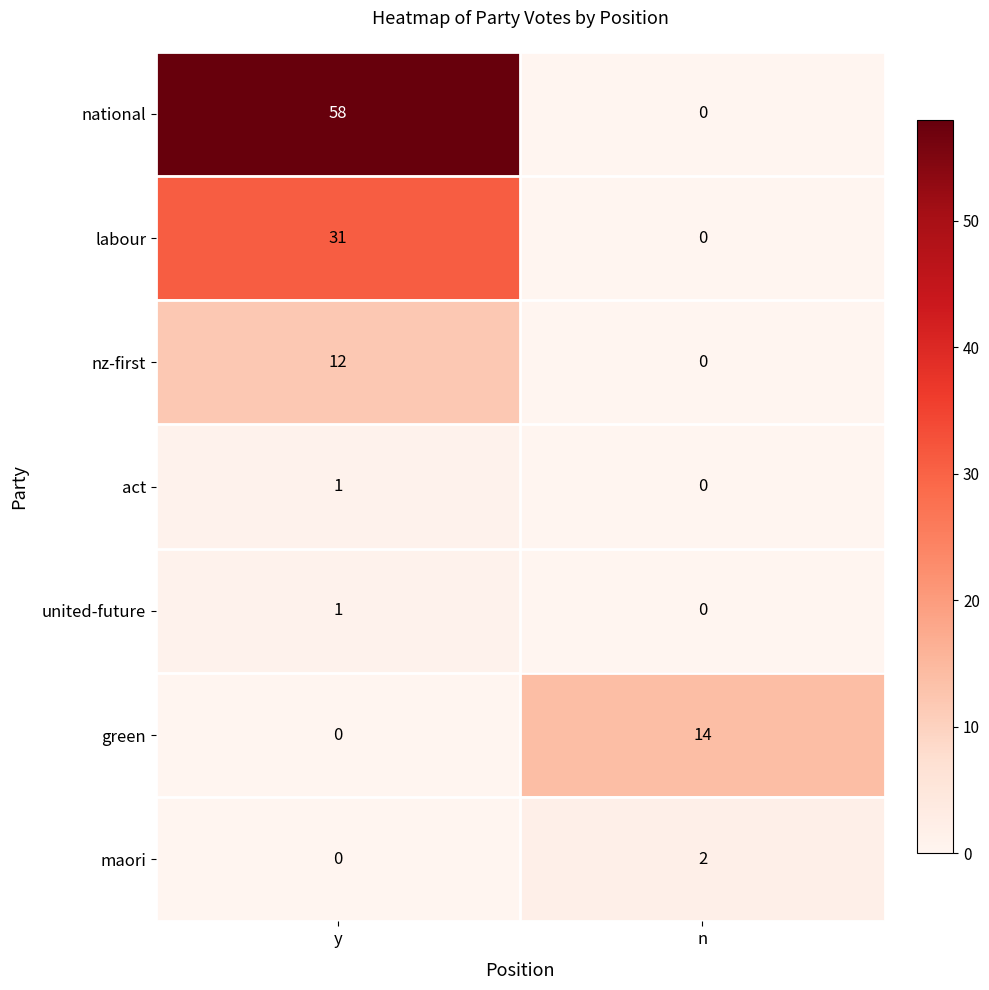

Which series has the largest total across all categories?

national